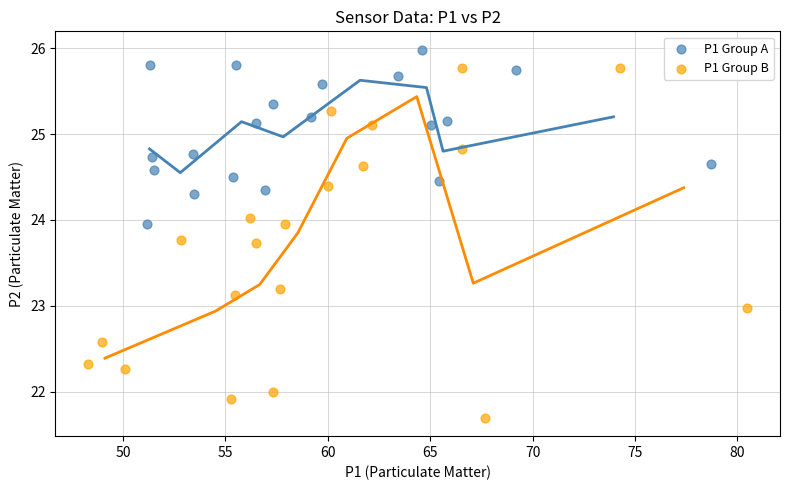

Which series contains the lowest Y value?

P1 Group B